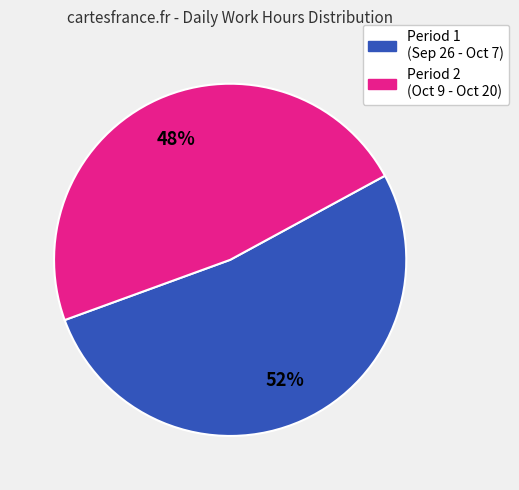

Is there a majority slice in this chart?

Yes